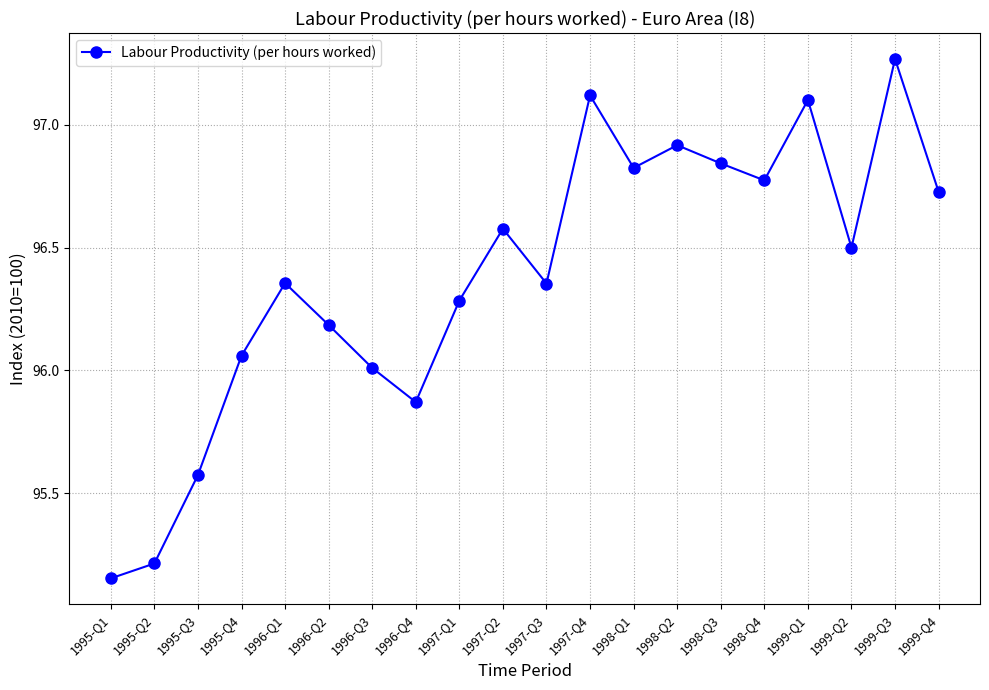

At which category does the chart reach its minimum across all series?

1995-Q1